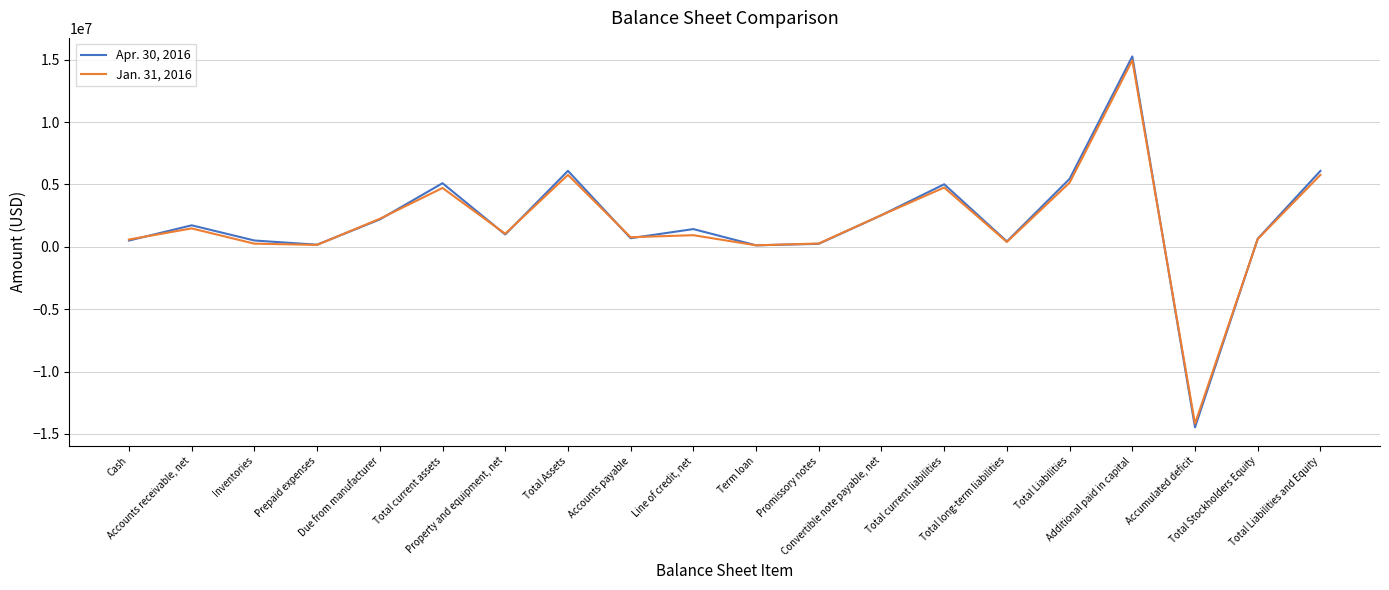

What are all the series names shown in the legend?

Apr. 30, 2016, Jan. 31, 2016